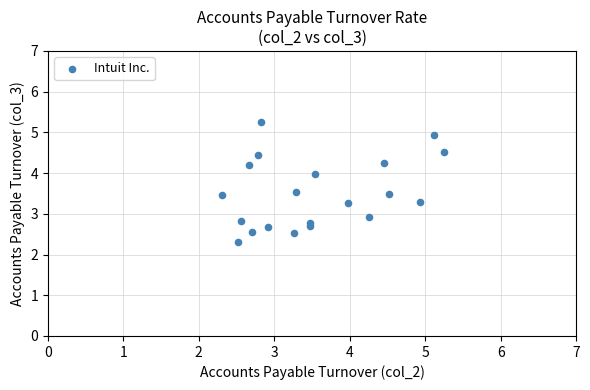

What Y value in the scatter plot is closest to 3?

2.9